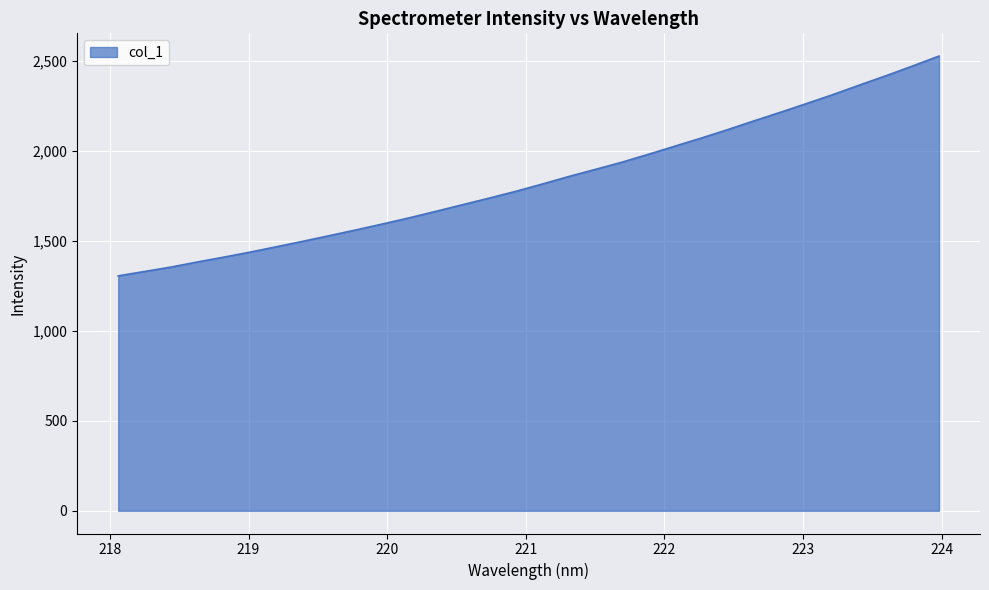

What is the greatest value displayed?

2525.5